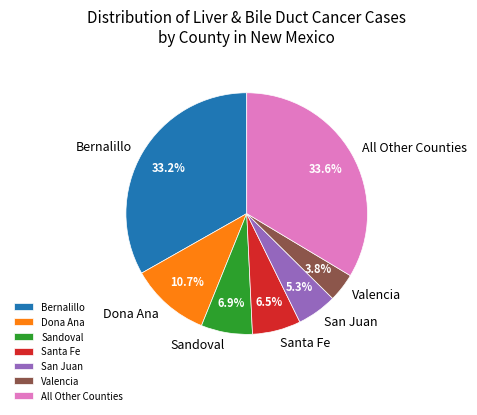

How many slices are in this pie chart?

7